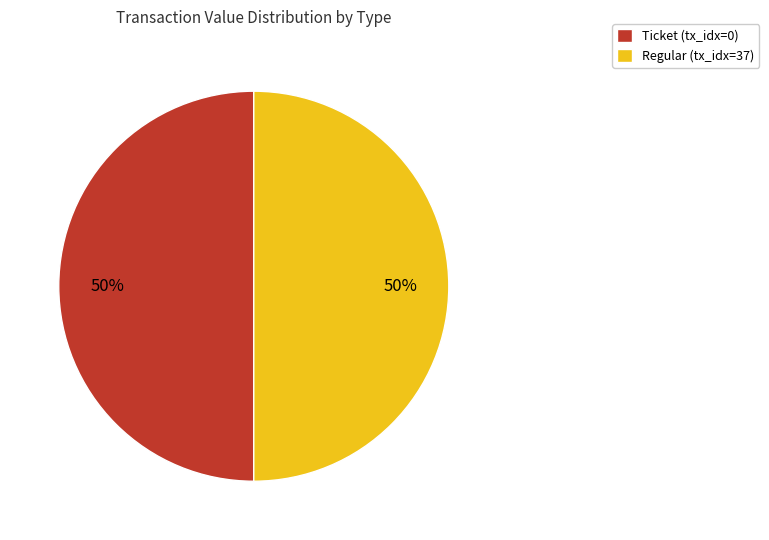

Combined, do Ticket (tx_idx=0) and Regular (tx_idx=37) account for over 50%?

Yes